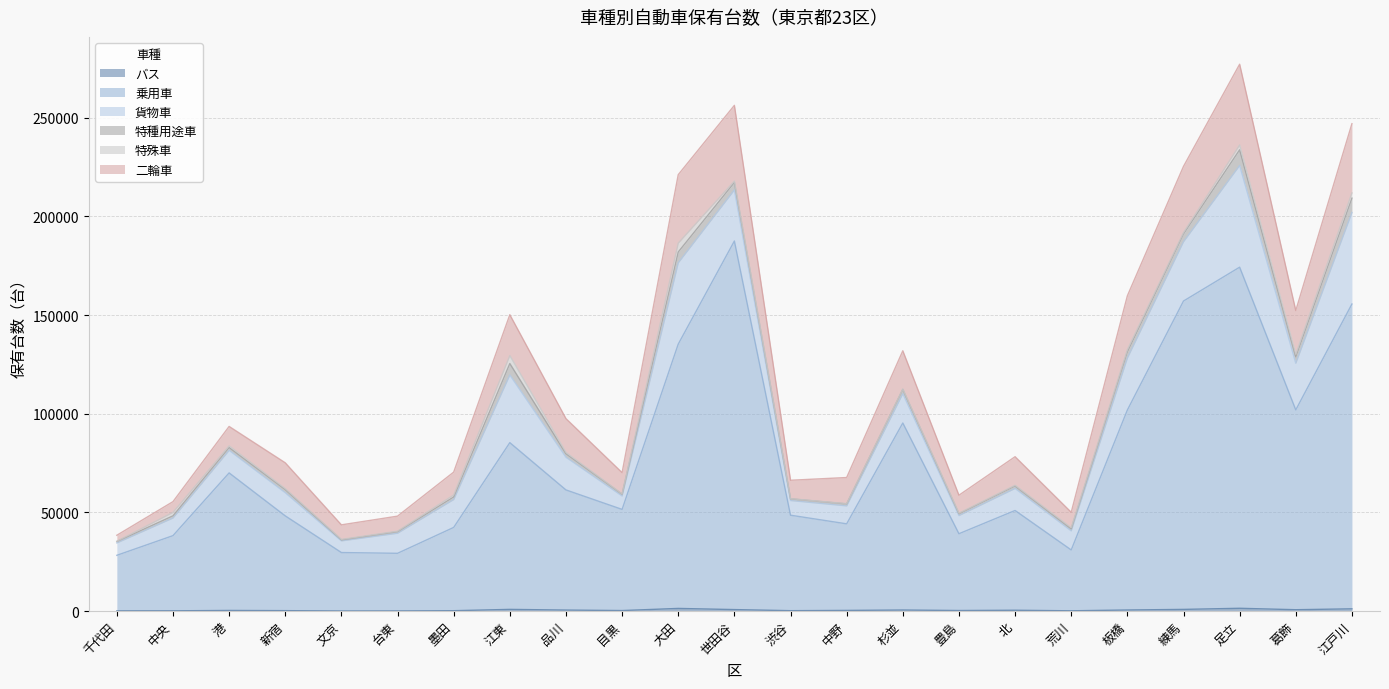

How many categories are shown in the chart?

23